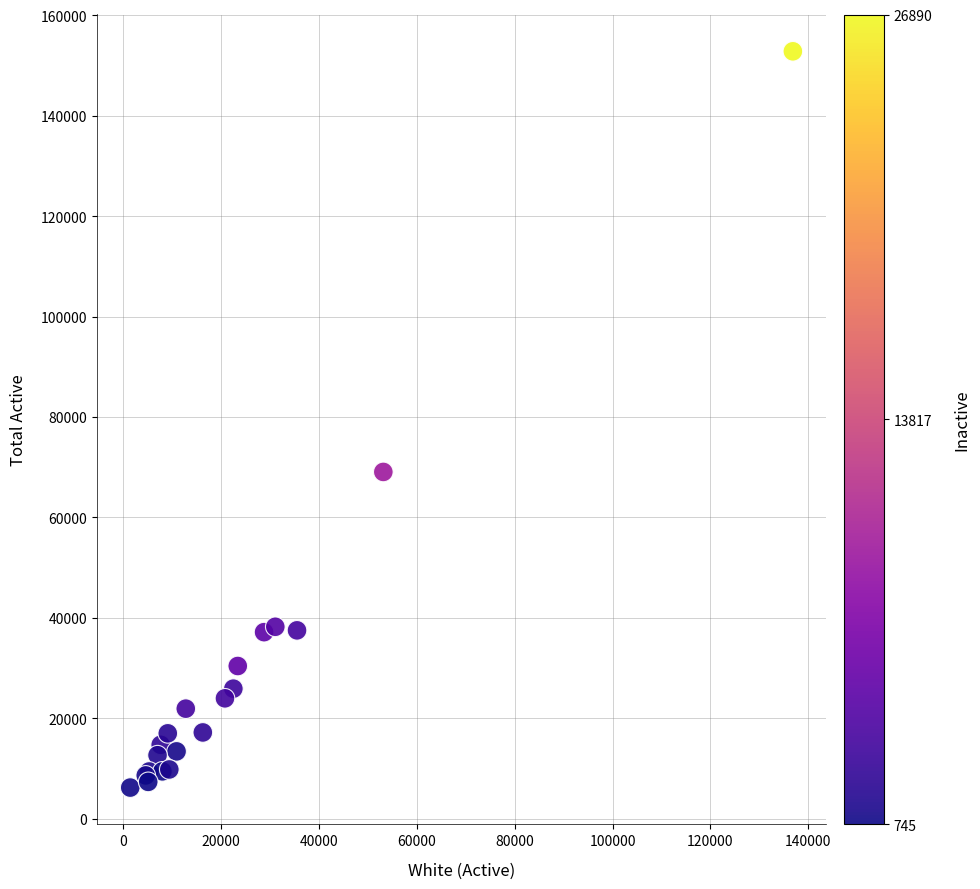

What Y value in the scatter plot is closest to 79504?

69052